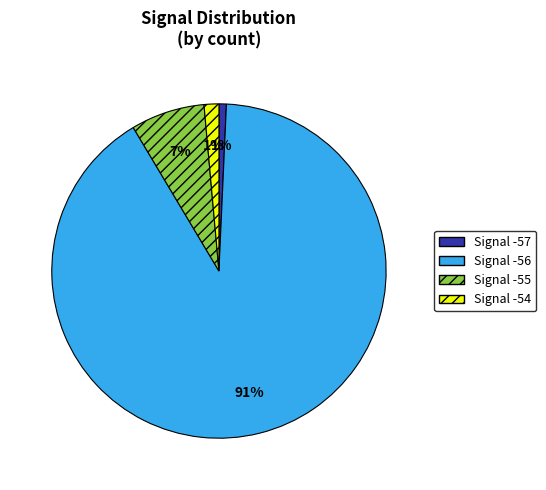

Is there a majority slice in this chart?

Yes